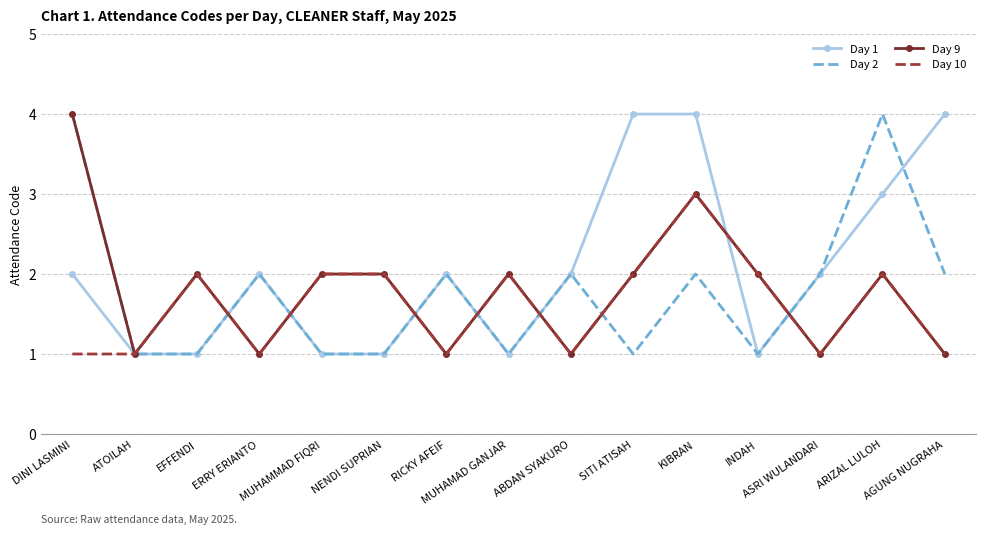

Is it true that Day 2 equals 2 at ERRY ERIANTO?

True